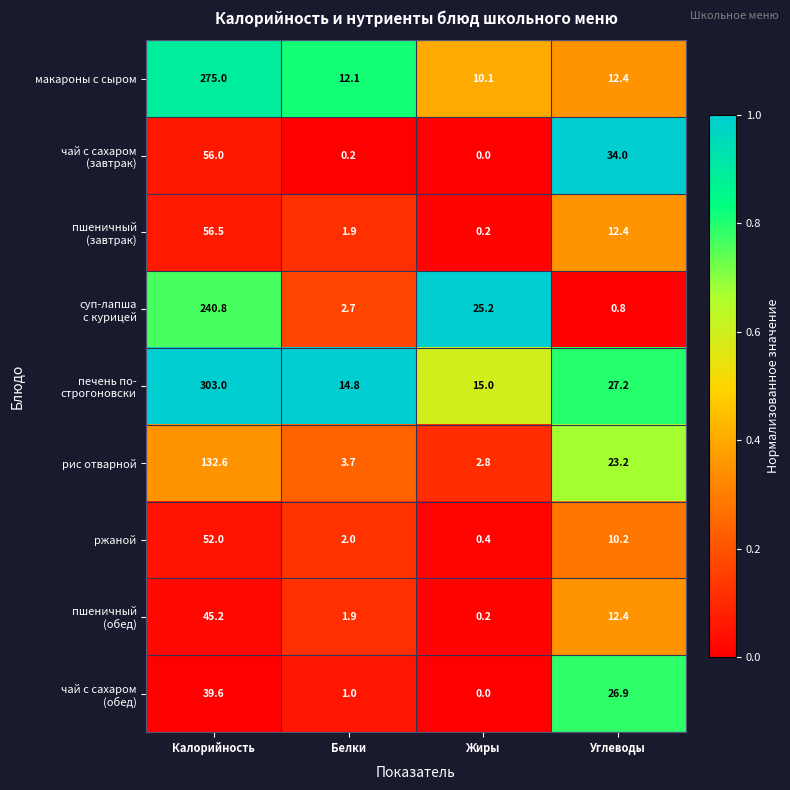

How many categories are shown in the chart?

4